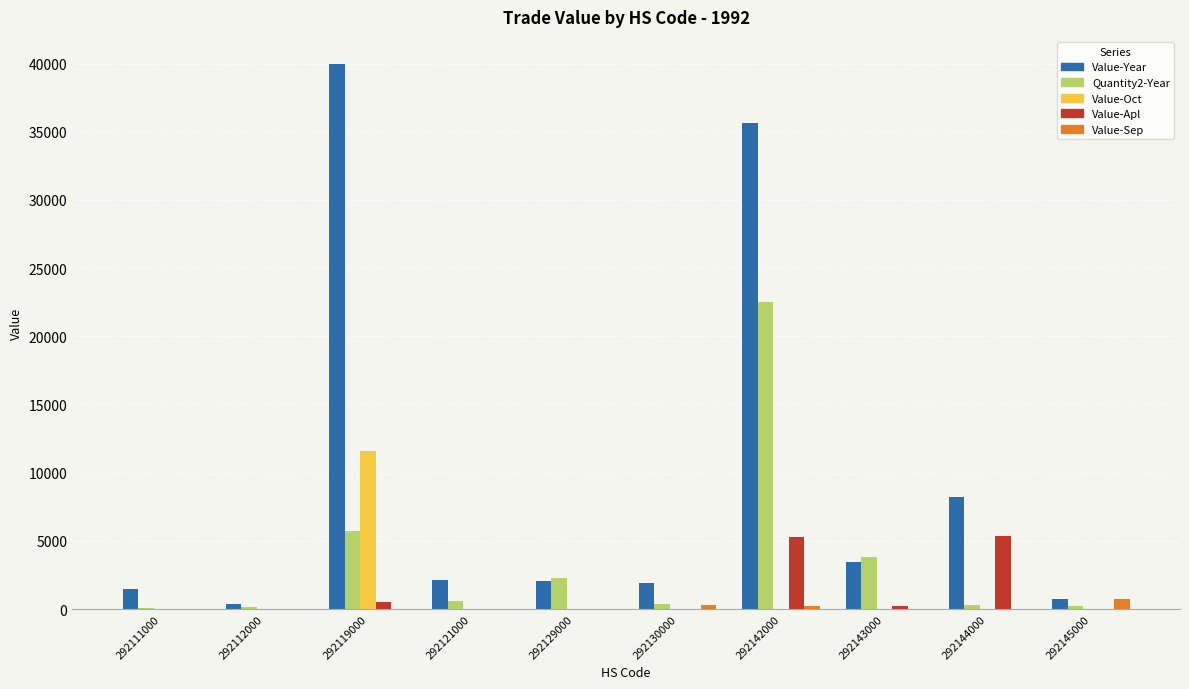

How many categories are shown in the chart?

10